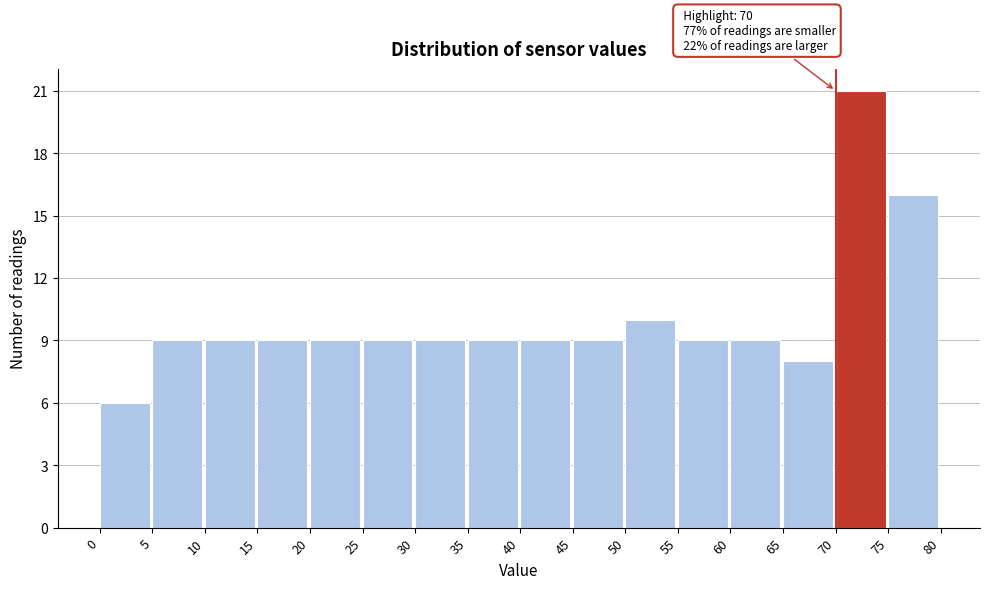

Over which range of the x-axis is the bar tallest?

70 to 75